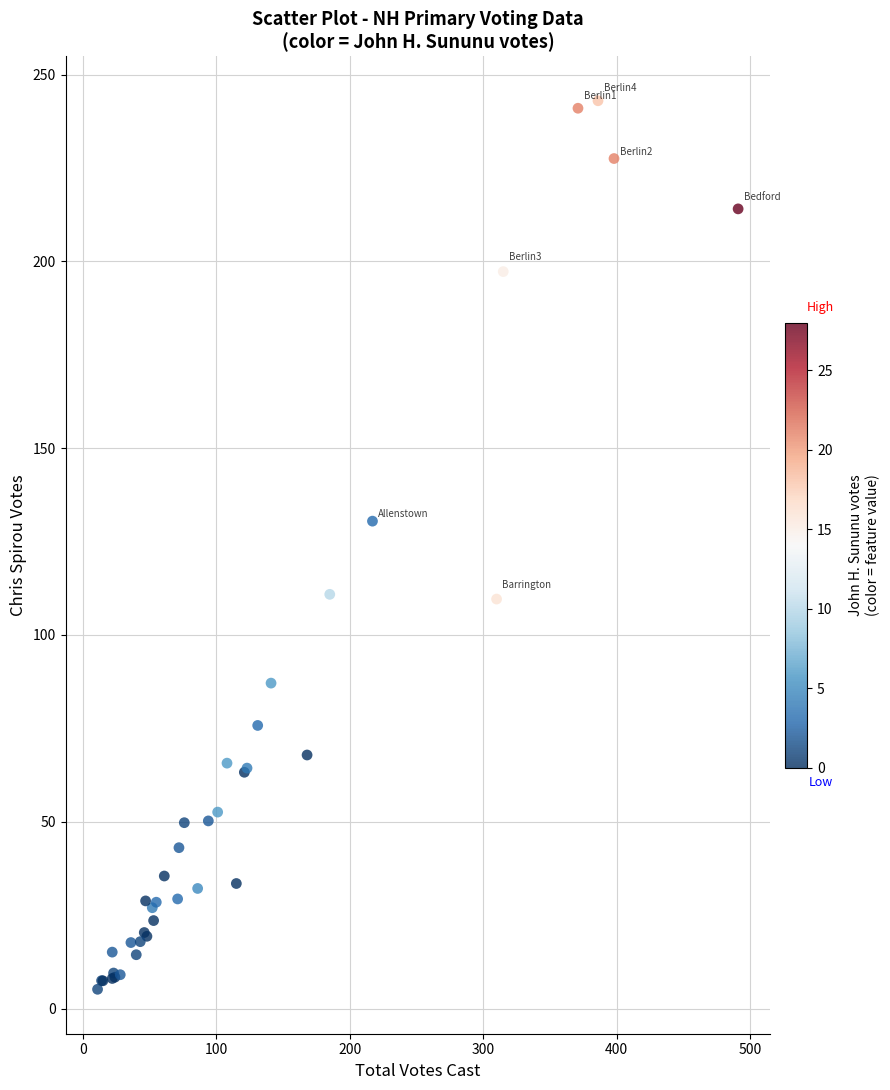

What Y value in the scatter plot is closest to 124?

130.5